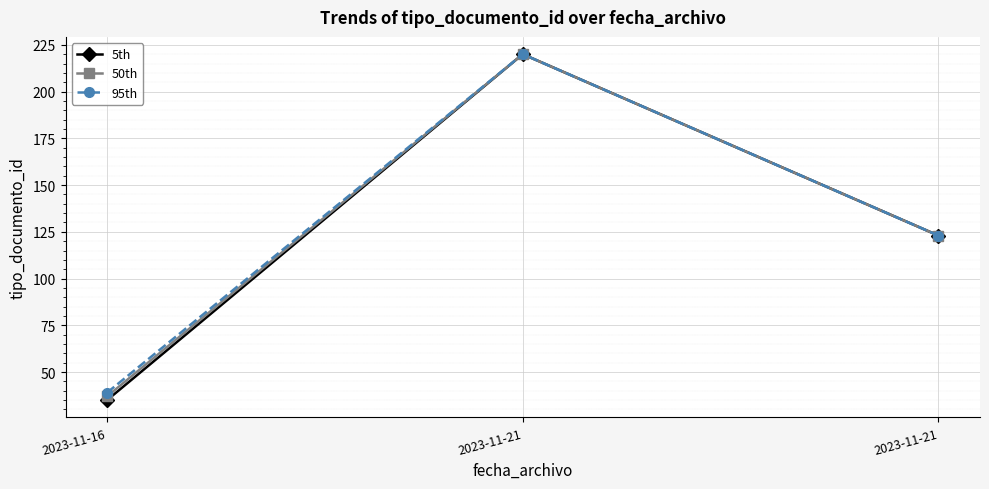

The value of 5th at 2023-11-21 is 310. True or false?

False